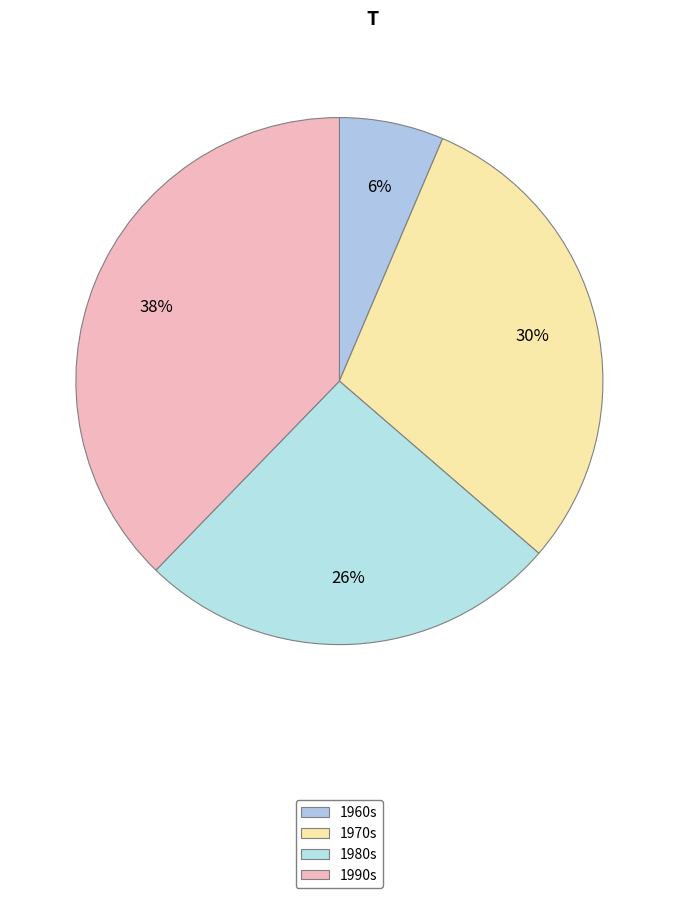

How many segments does this pie chart have?

4